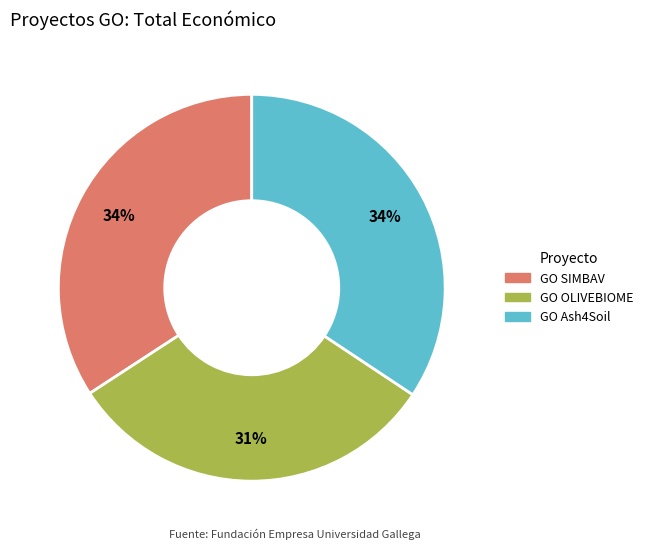

Is it true that GO OLIVEBIOME is 24% of the pie?

False